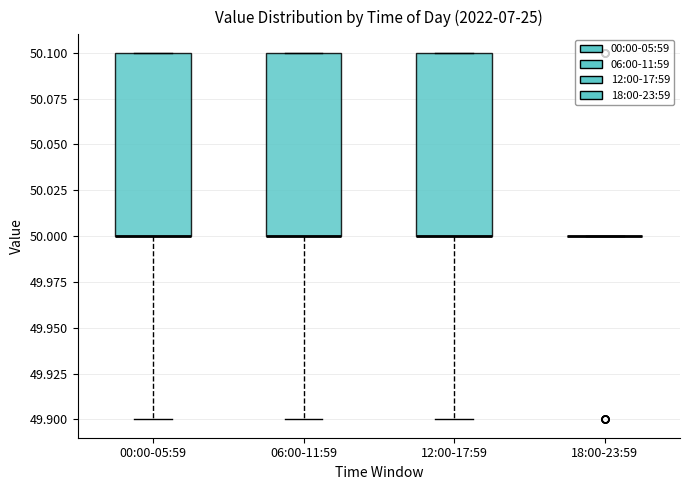

Reading left to right, read every box against the y-axis: the position of its median line, the range the box covers, and the ends of its whiskers. The values are not printed on the chart, so give them approximately, as read against the axis.

00:00-05:59: median 50.0 (drawn on the box's lower edge), box 50.0 to 50.1, whiskers 49.9 to 50.1
06:00-11:59: median 50.0 (drawn on the box's lower edge), box 50.0 to 50.1, whiskers 49.9 to 50.1
12:00-17:59: median 50.0 (drawn on the box's lower edge), box 50.0 to 50.1, whiskers 49.9 to 50.1
18:00-23:59: box collapsed to a line at 50.0, whiskers 50.0 to 50.0